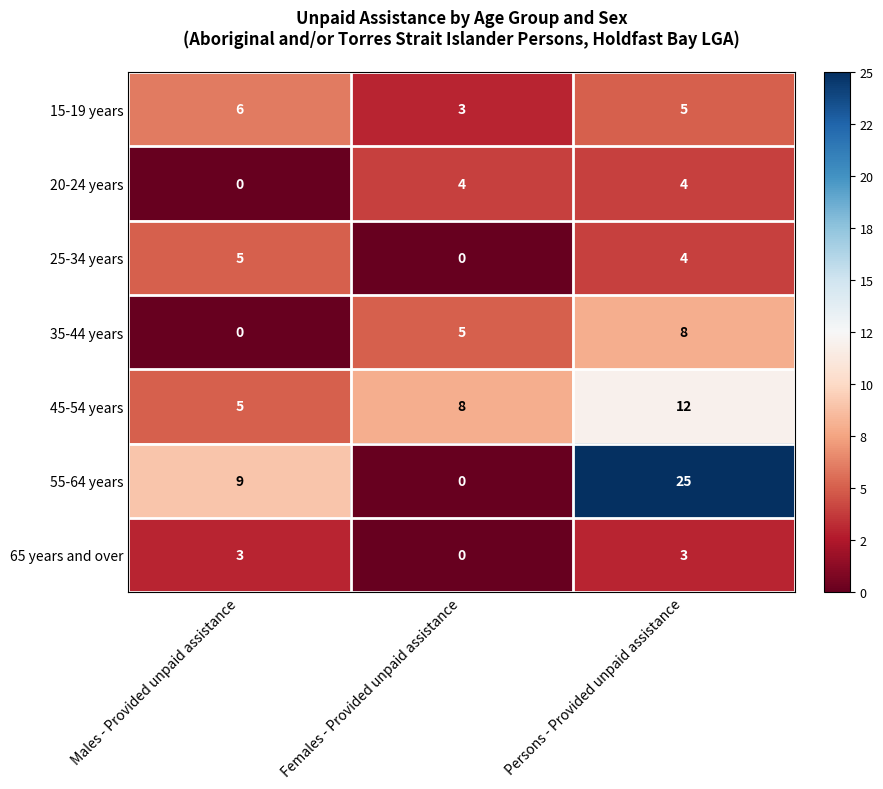

Between Males - Provided unpaid assistance and Persons - Provided unpaid assistance, which series saw the biggest shift?

55-64 years